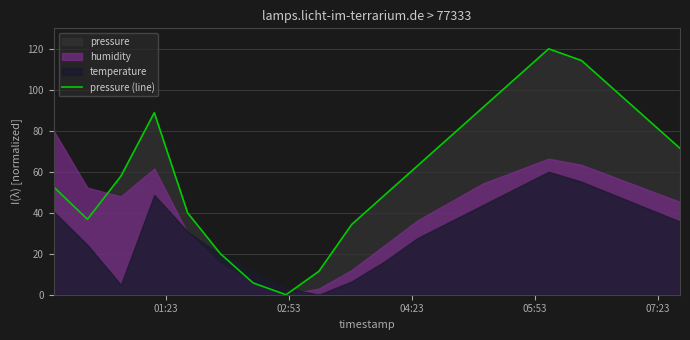

What is the highest value of the pressure (line) series?

120.0